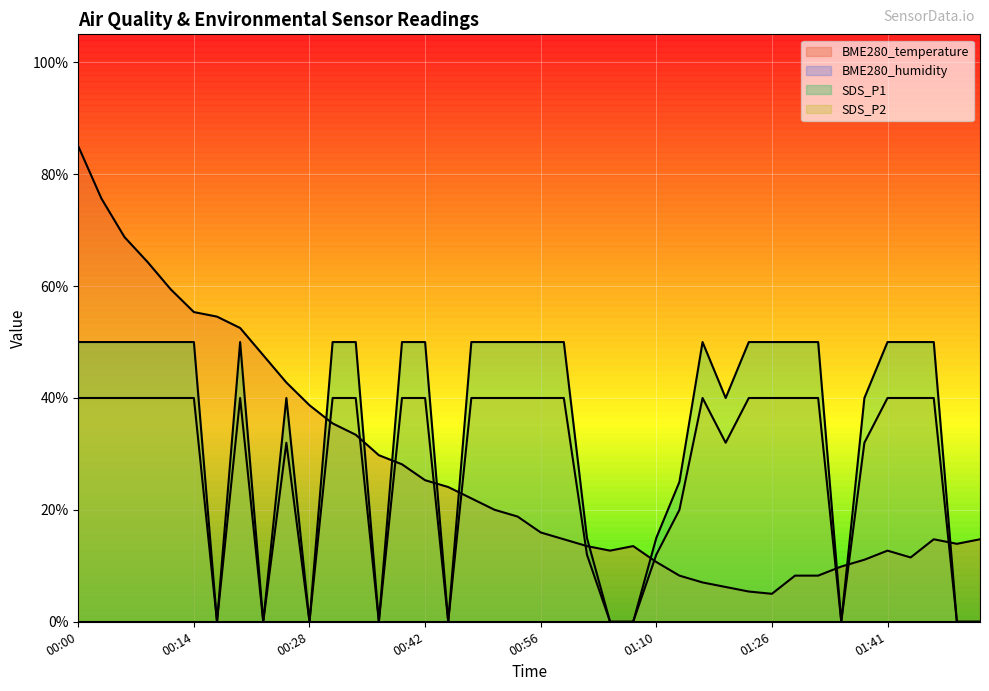

Which series has the widest spread of values?

BME280_temperature